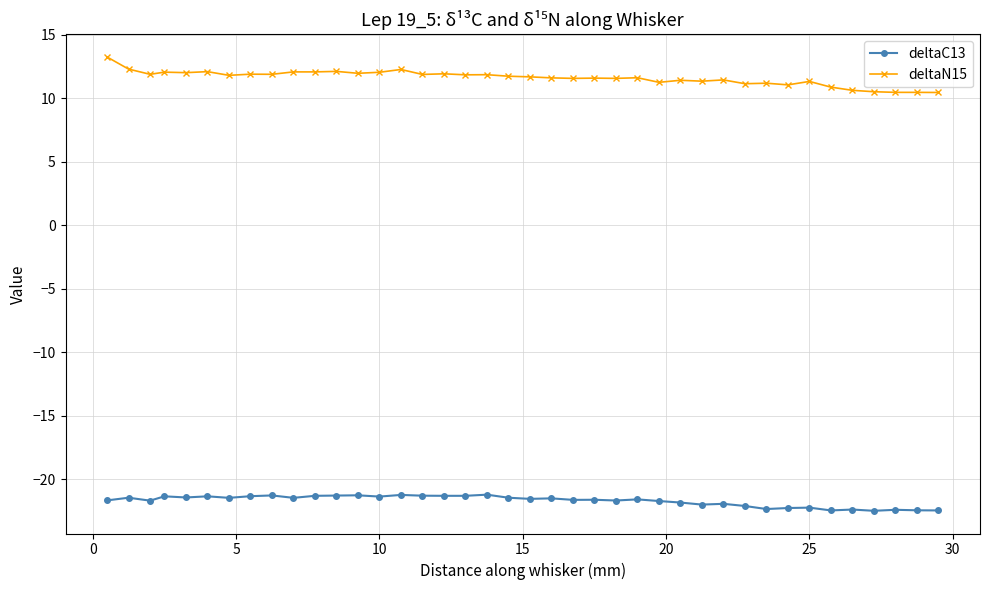

What is the sum of all deltaN15 values?

463.5